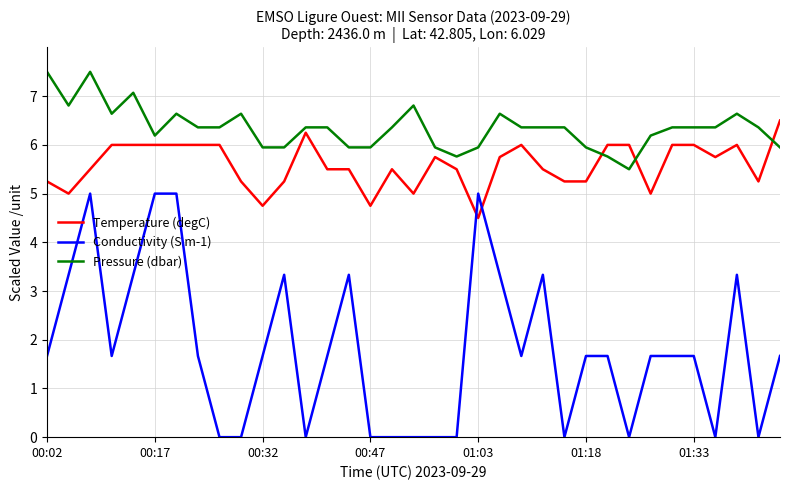

How many lines are shown in the chart?

3